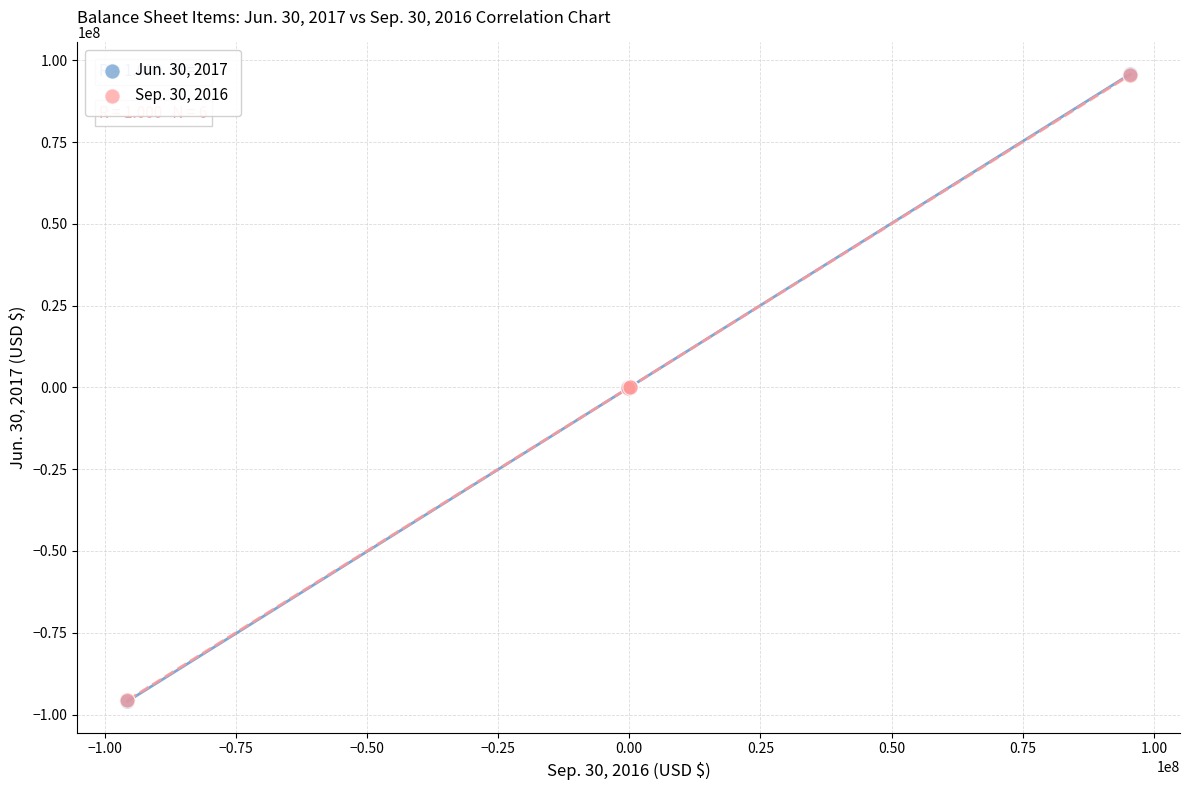

What are all the series names shown in the legend?

Jun. 30, 2017, Sep. 30, 2016